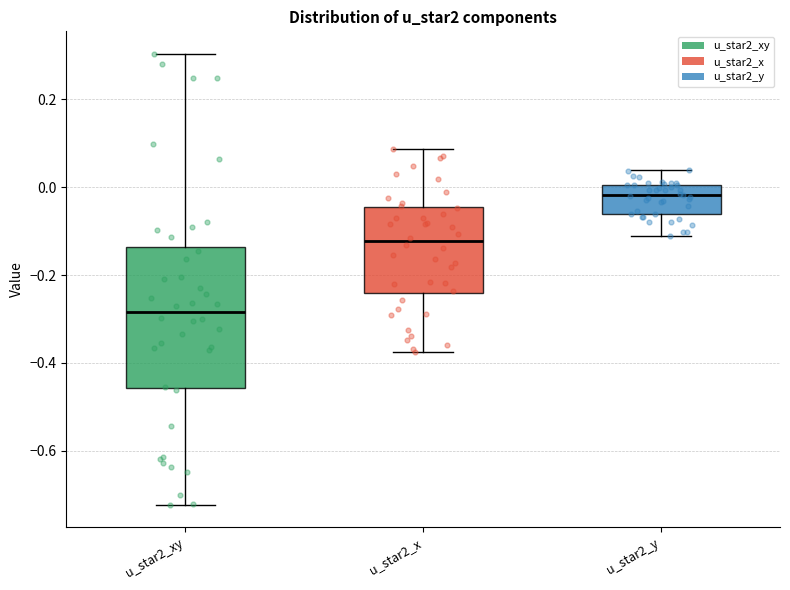

Reading left to right, transcribe this box plot: for each box, give where its median line is, the range the box spans, and where its two whiskers end, as read against the y-axis. The values are not printed on the chart, so give them approximately, as read against the axis.

u_star2_xy: median -0.28, box -0.46 to -0.14, whiskers -0.72 to 0.30
u_star2_x: median -0.12, box -0.24 to -0.04, whiskers -0.38 to 0.08
u_star2_y: median -0.02, box -0.06 to 0.00, whiskers -0.12 to 0.04